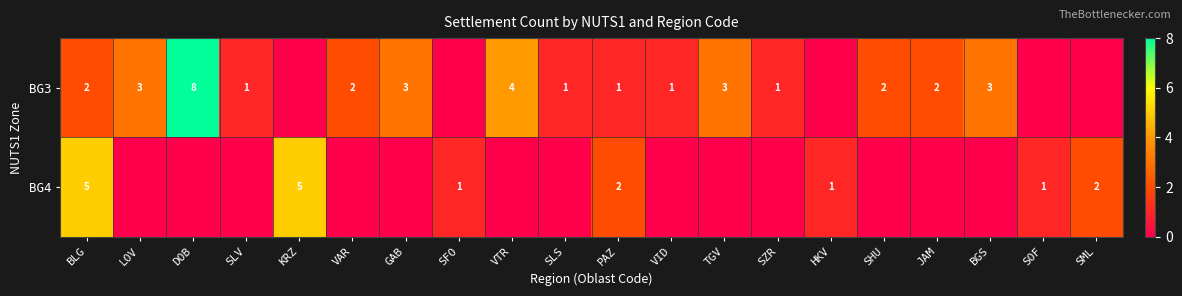

Which category has the lowest value across all series?

KRZ